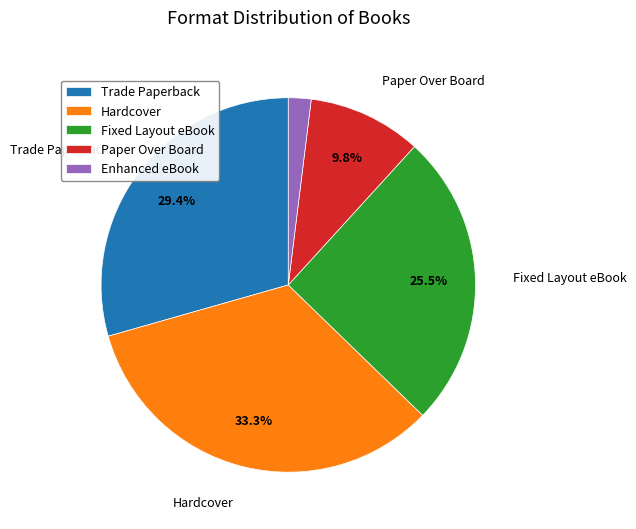

How many segments does this pie chart have?

5